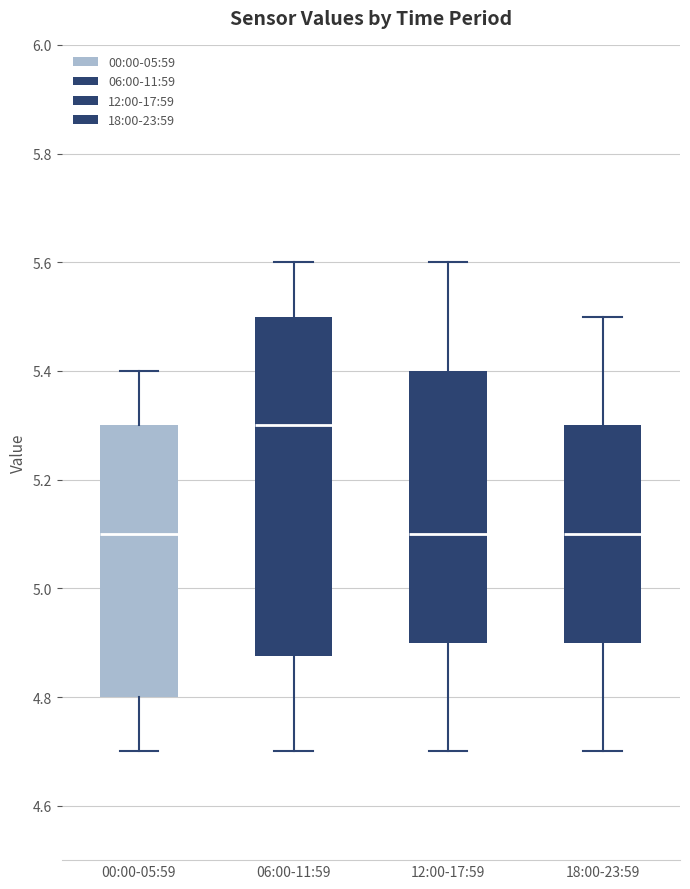

Where is the lower edge of the box for 06:00-11:59 on the y-axis? The values are not printed on the chart, so give them approximately, as read against the axis.

4.88